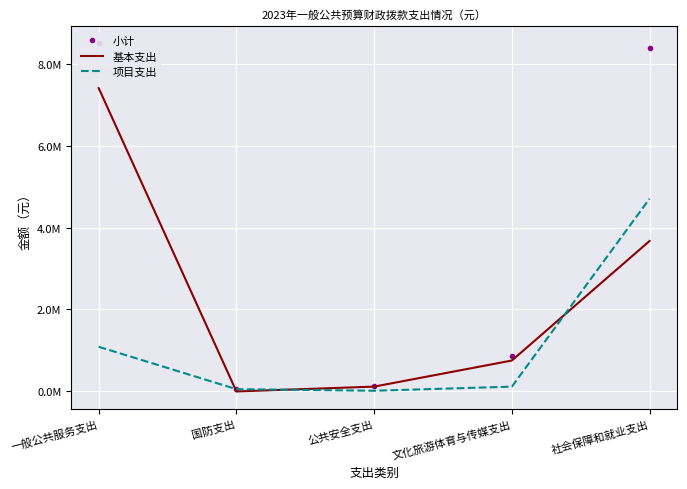

Which series has the largest range (max minus min)?

小计